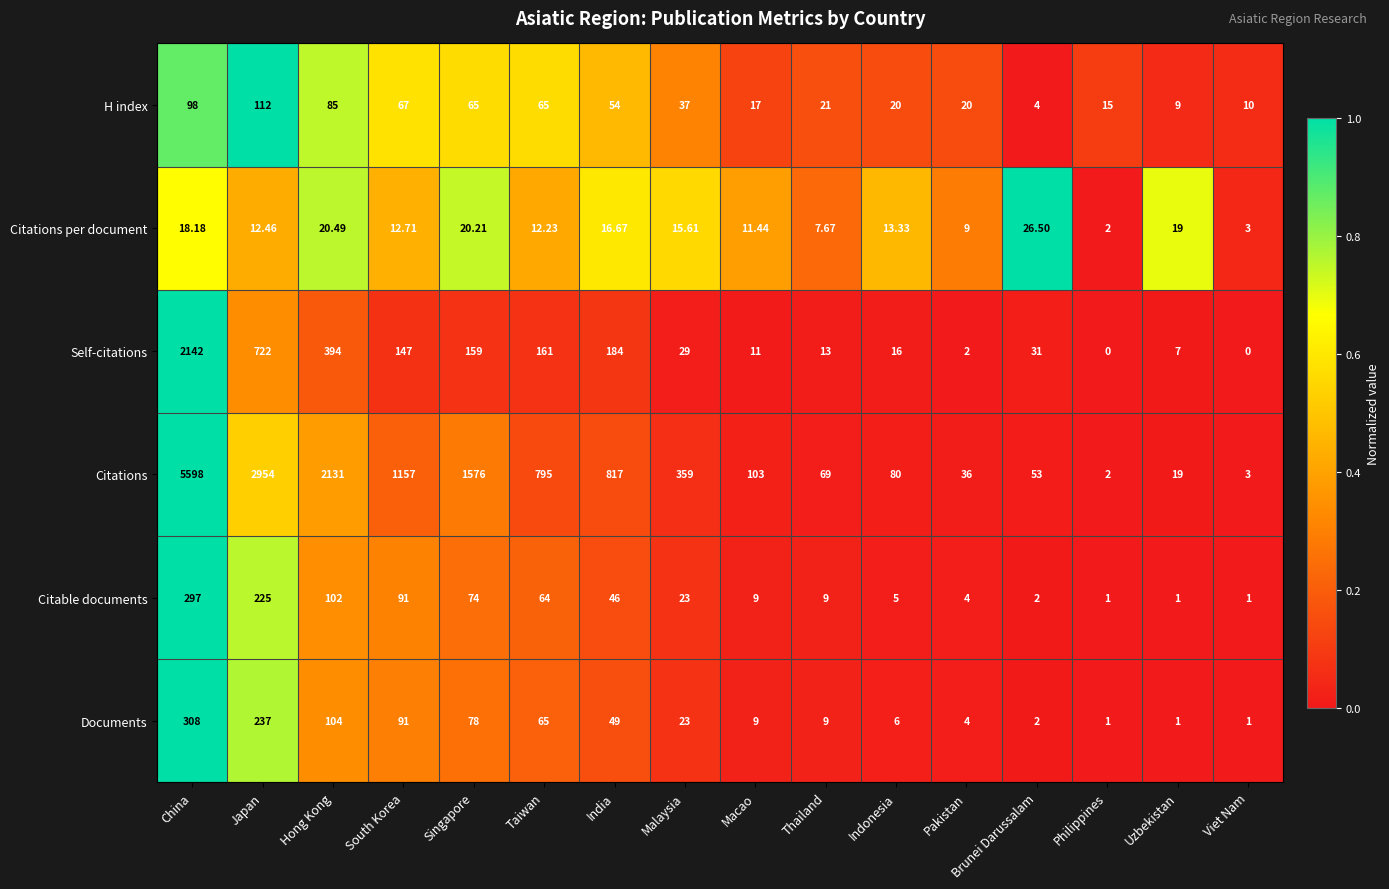

Which series changed the most between China and Viet Nam?

Citations